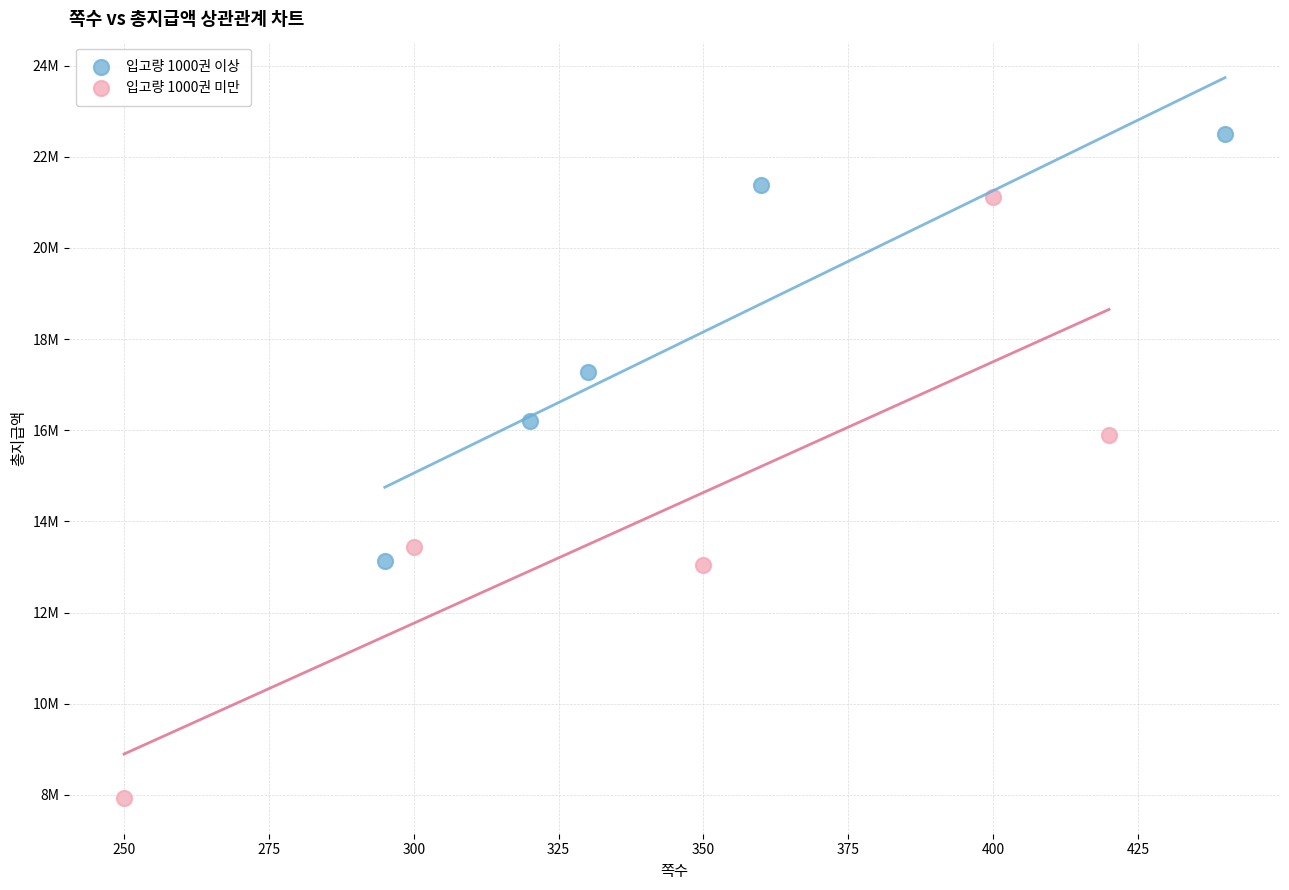

Which series reaches the maximum Y coordinate?

입고량 1000권 이상